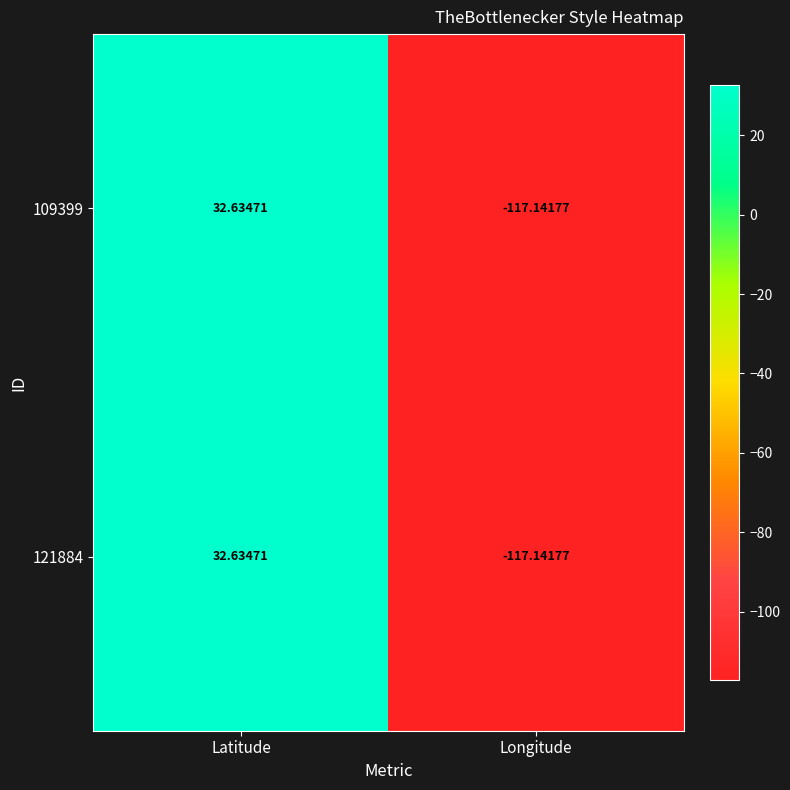

What is the total value across all series at Longitude?

-234.3